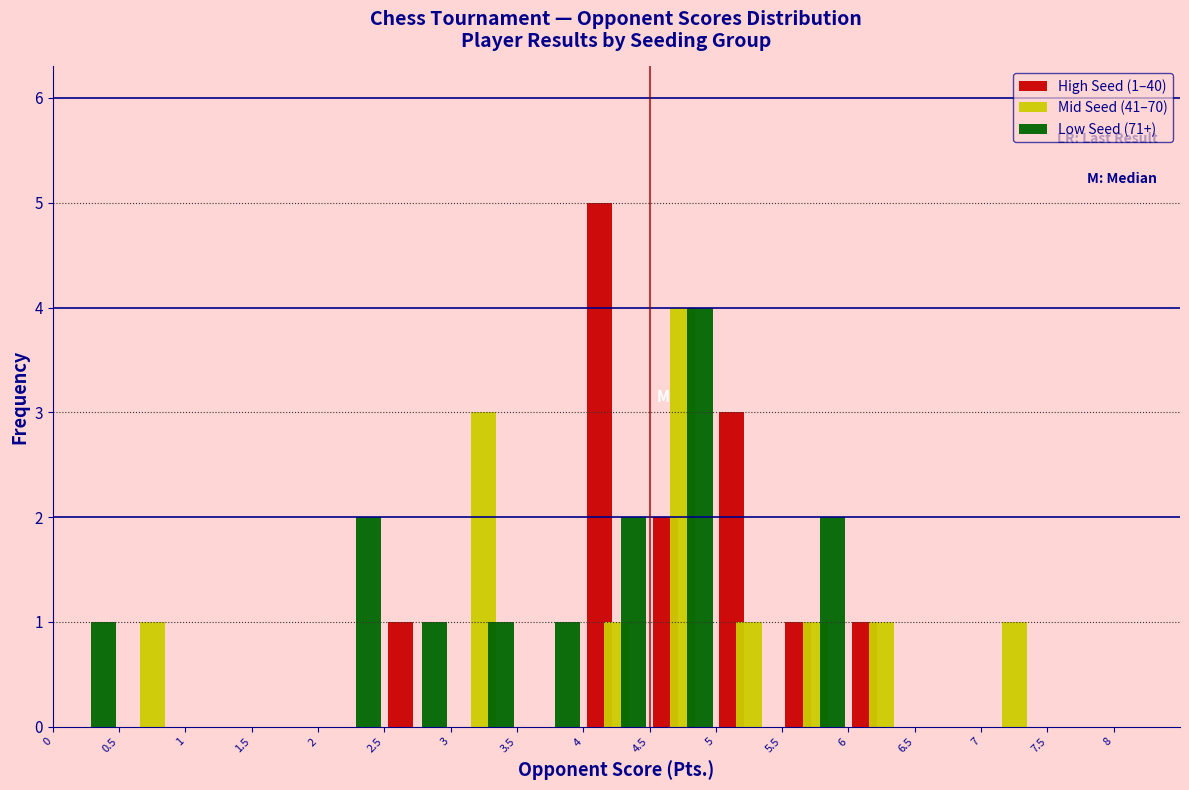

In the High Seed (1–40) series, which range on the x-axis has the tallest bar?

4.0 to 4.5